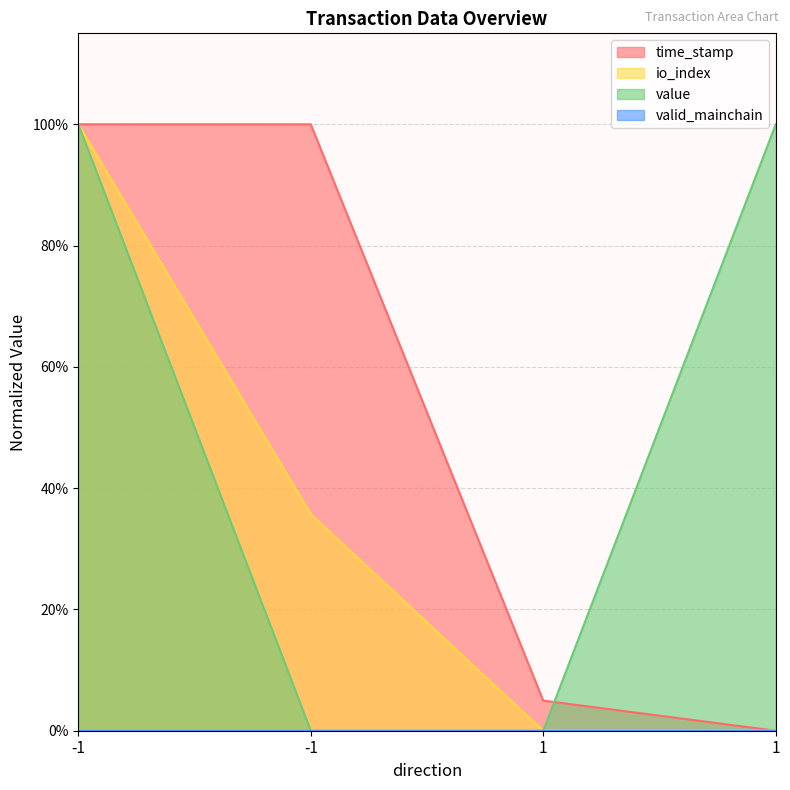

Does the chart have visible grid lines?

Yes